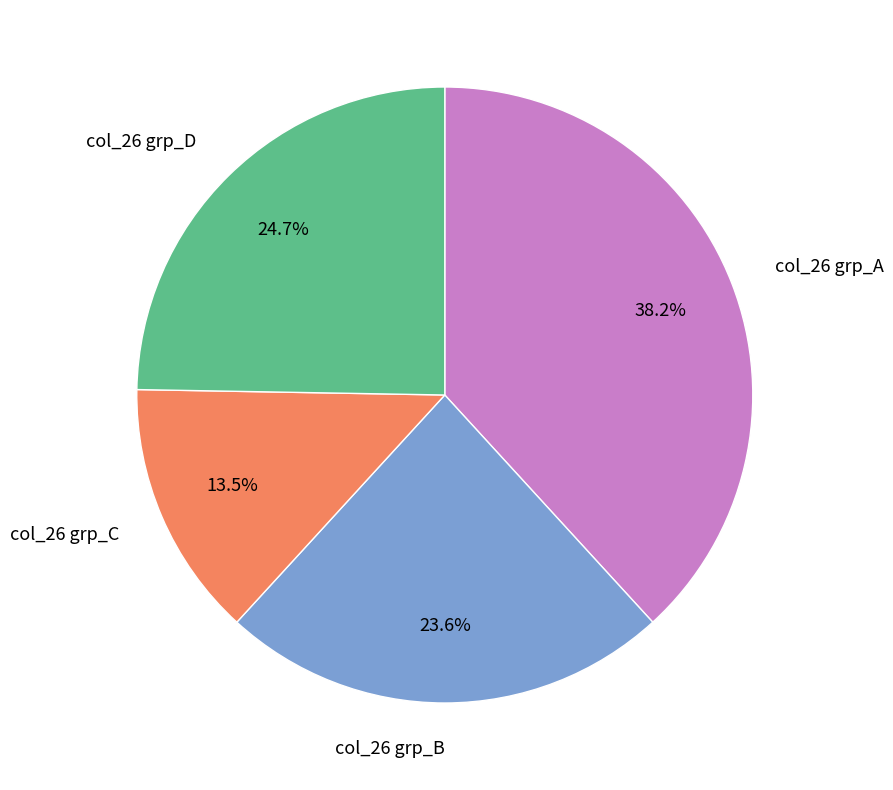

Does col_26 grp_D represent more than half of the total?

No